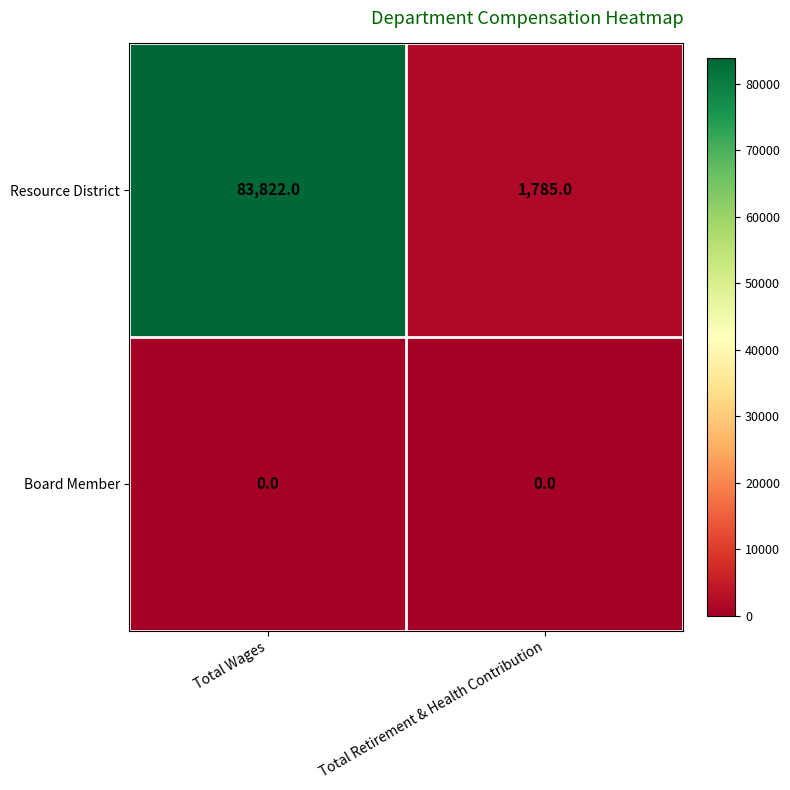

Between Total Wages and Total Retirement & Health Contribution, which series saw the biggest shift?

Resource District